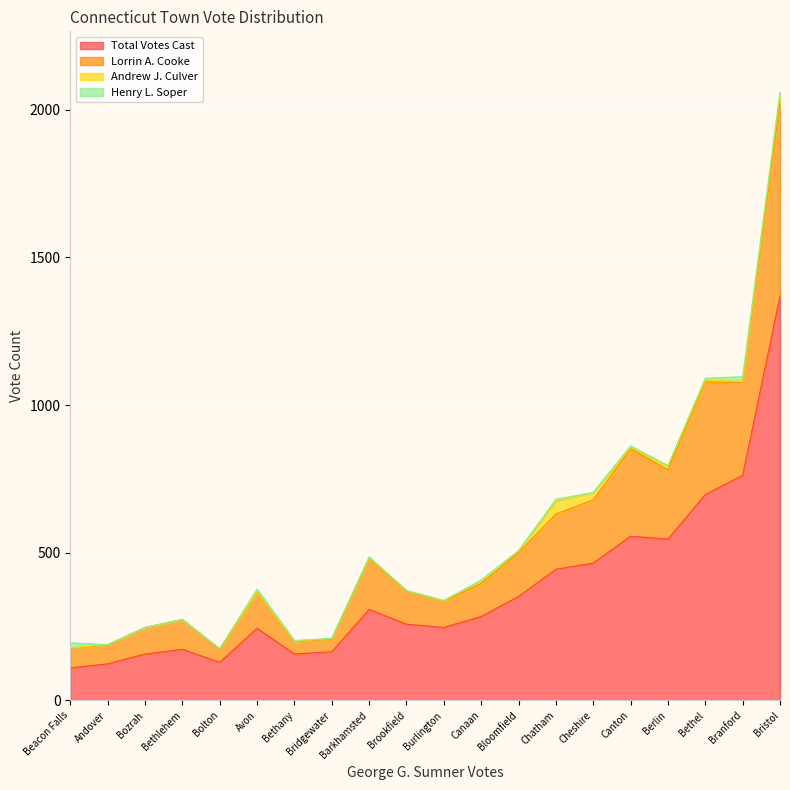

True or false: Lorrin A. Cooke and Andrew J. Culver intersect in this chart.

False